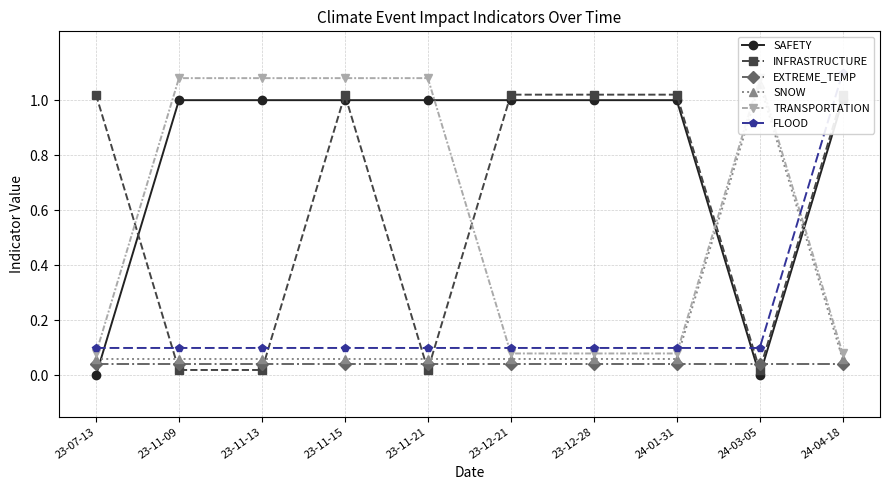

Between 23-11-09 and 23-12-28, which series saw the biggest shift?

INFRASTRUCTURE